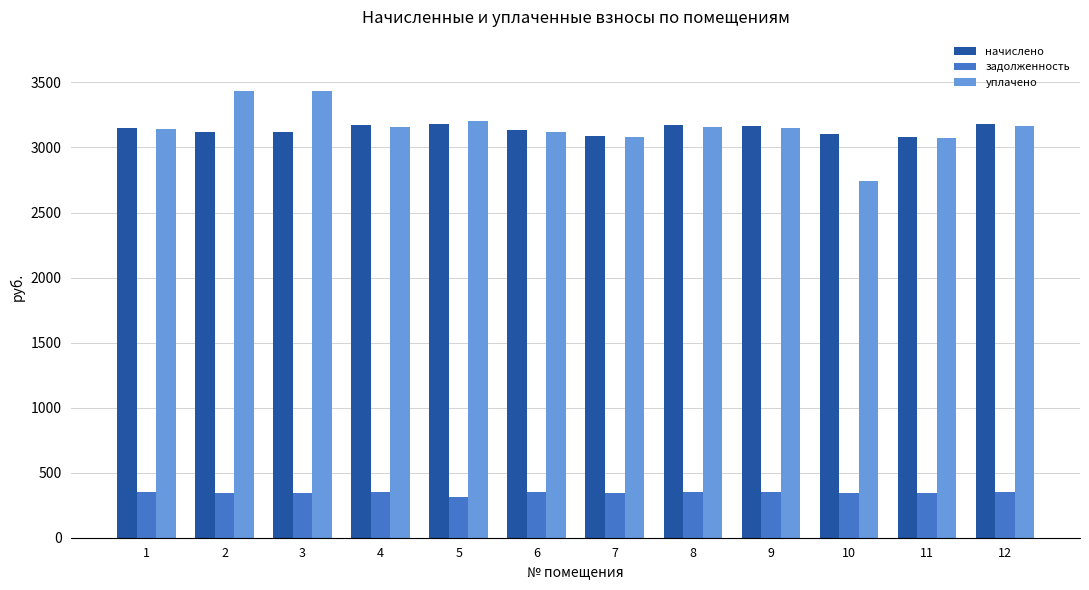

How many series are shown in this chart?

3